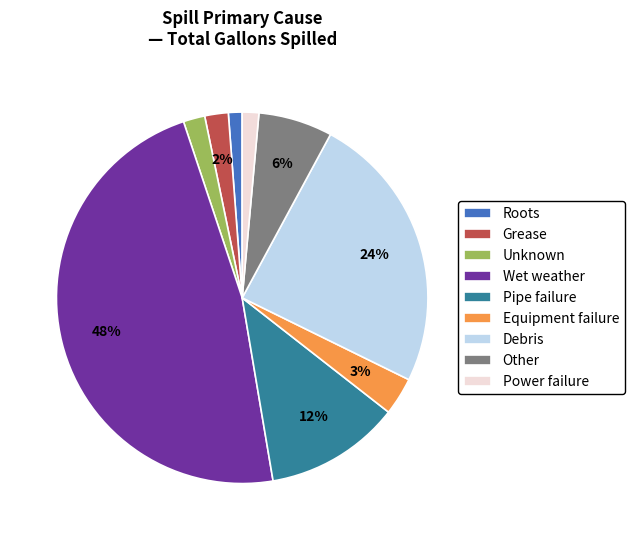

The Debris slice represents 13% of the pie. True or false?

False